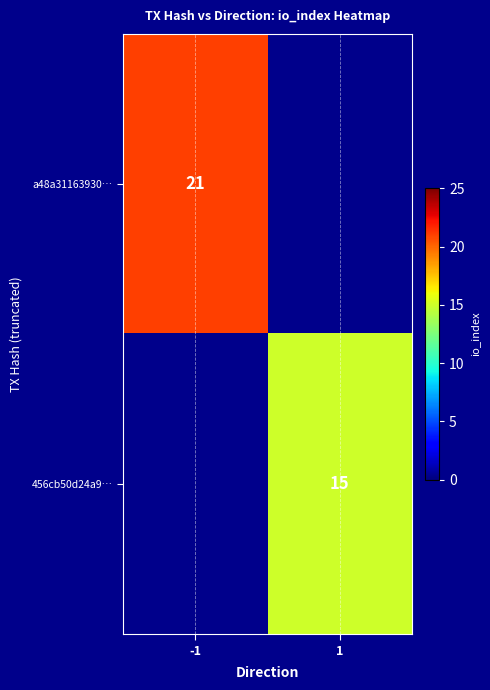

The a48a31163930… series shows 14 at -1. True or false?

False